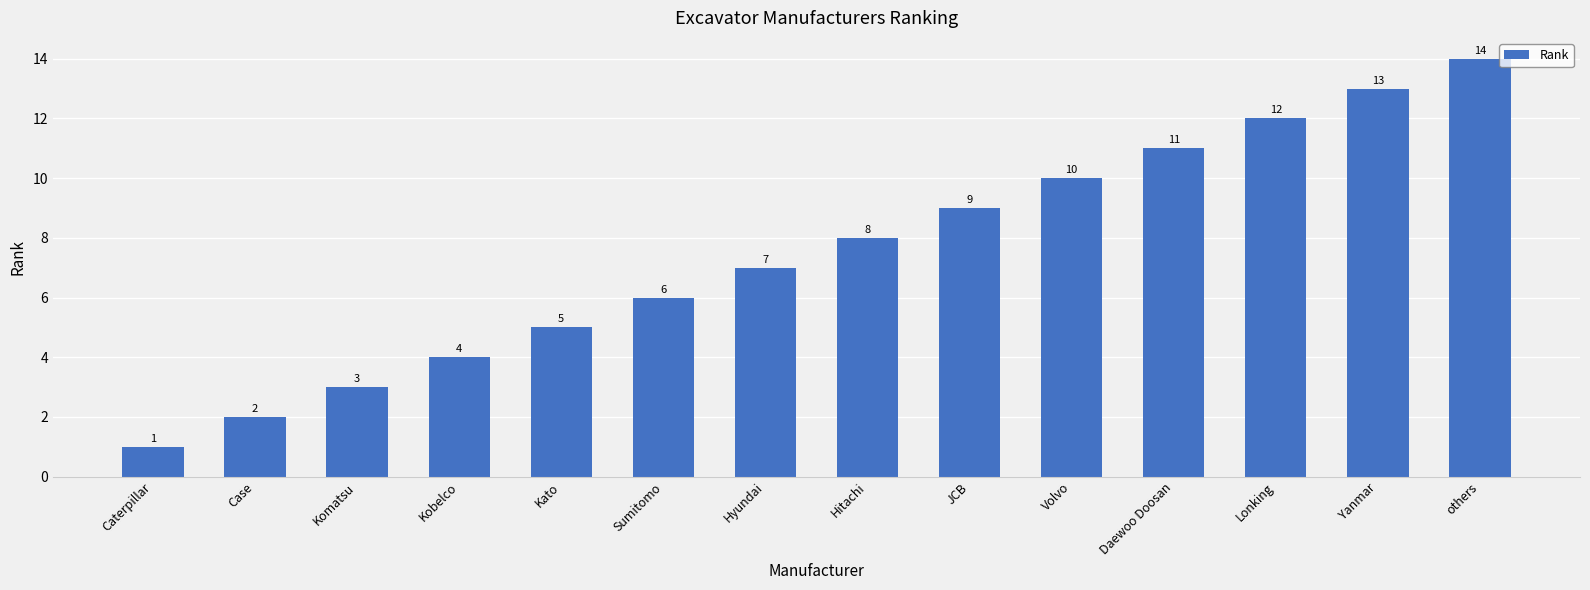

Which label corresponds to the largest value in the chart?

others